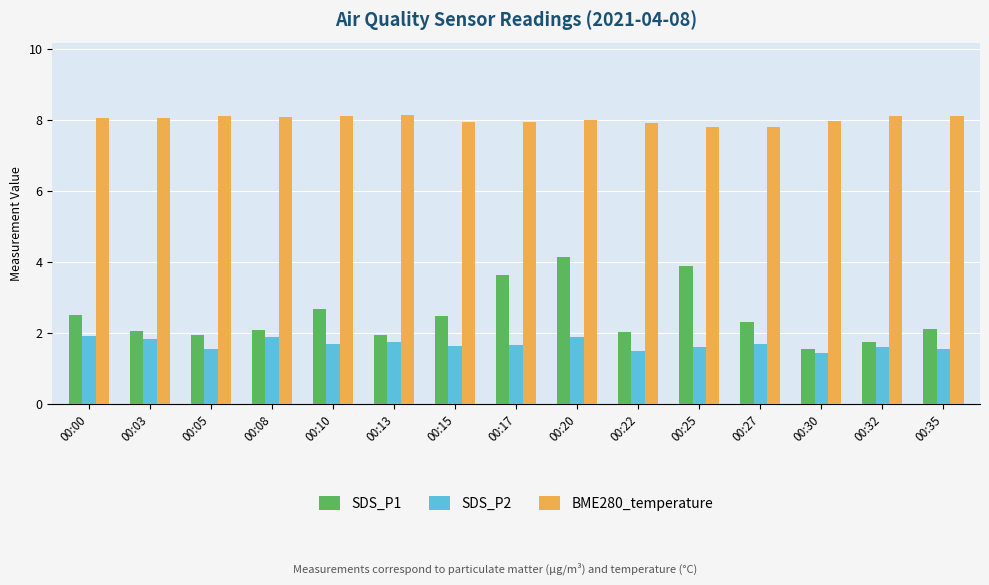

Between 00:00 and 00:08, which series saw the biggest shift?

SDS_P1